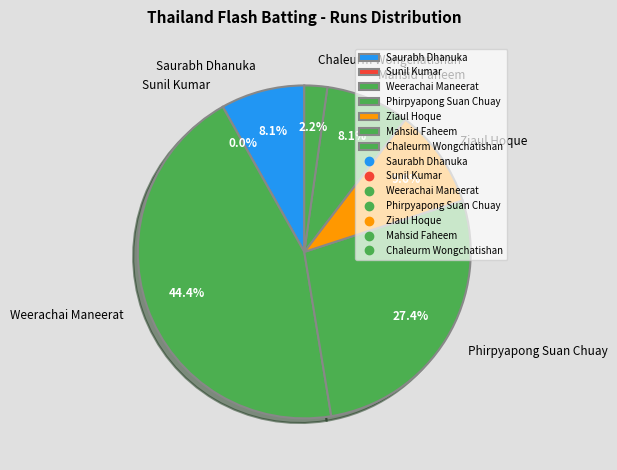

Which slice is the smallest?

Sunil Kumar